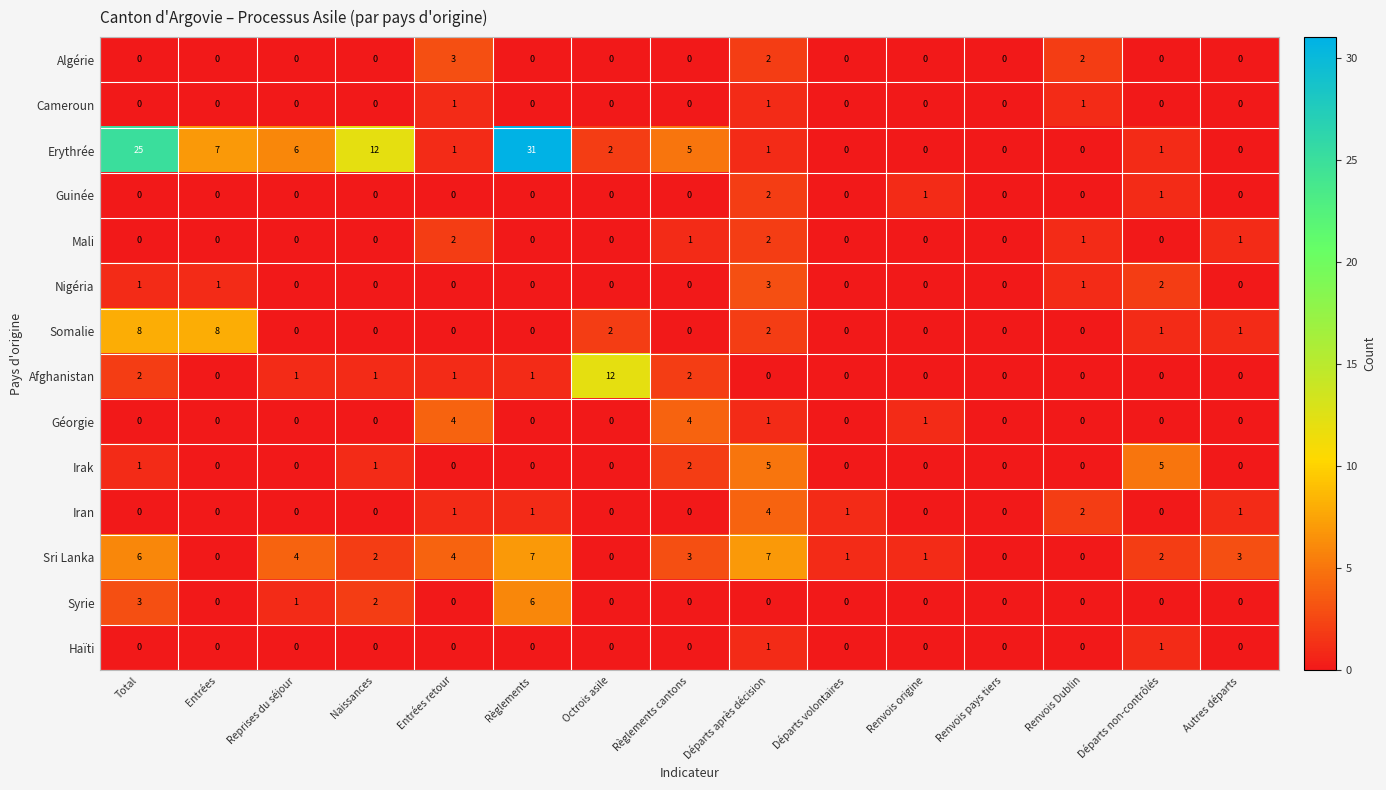

What is the sum of all Algérie values?

7